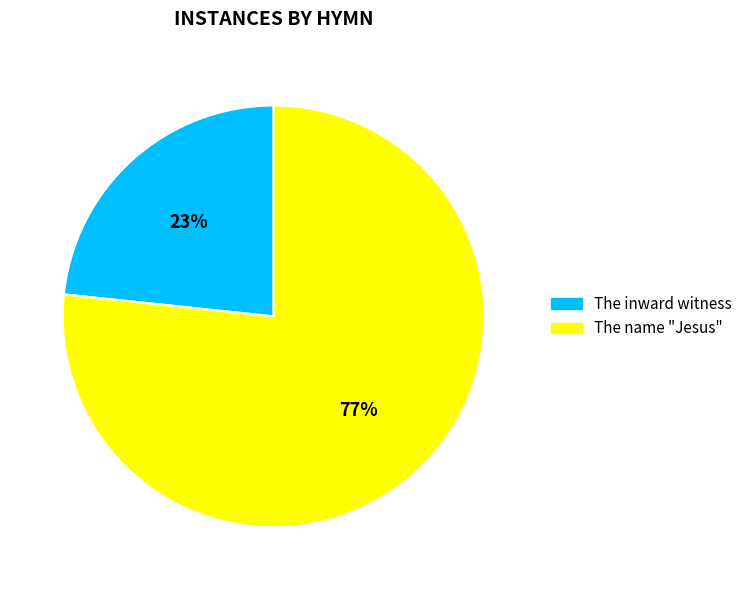

Which category has the biggest portion of the pie?

The name "Jesus"